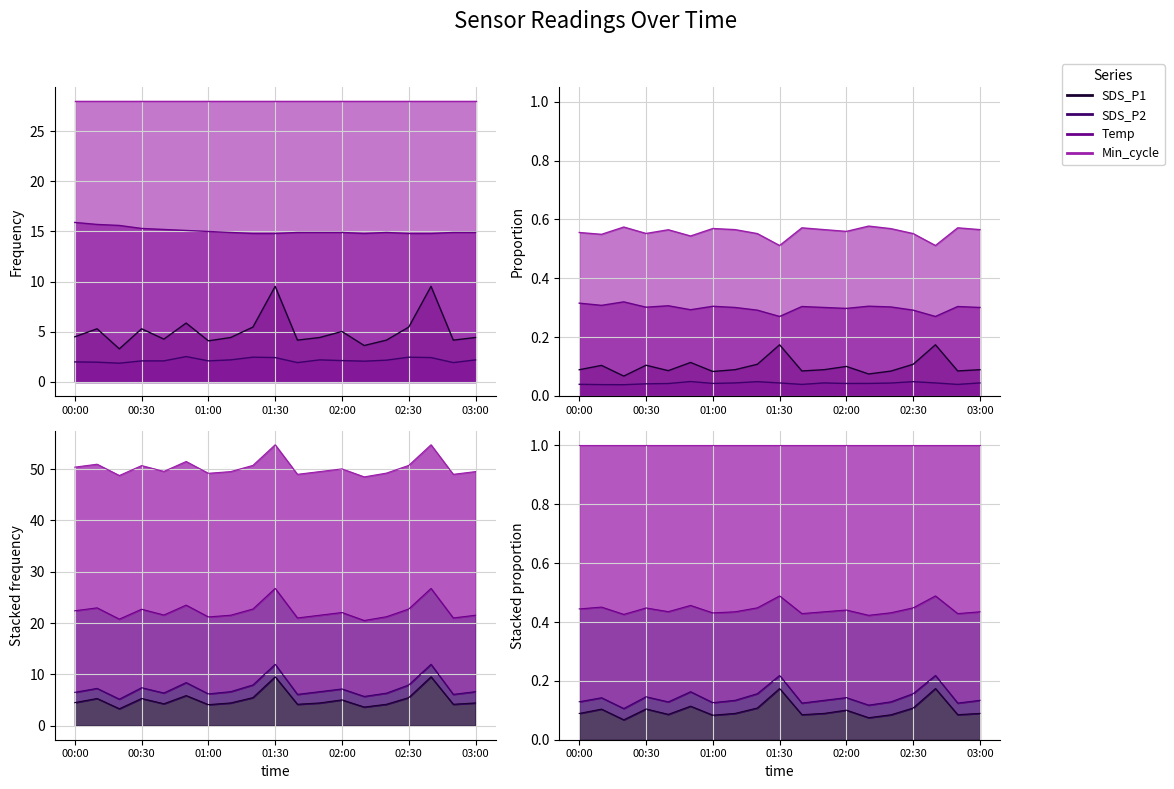

What position from the right is 01:00?

13